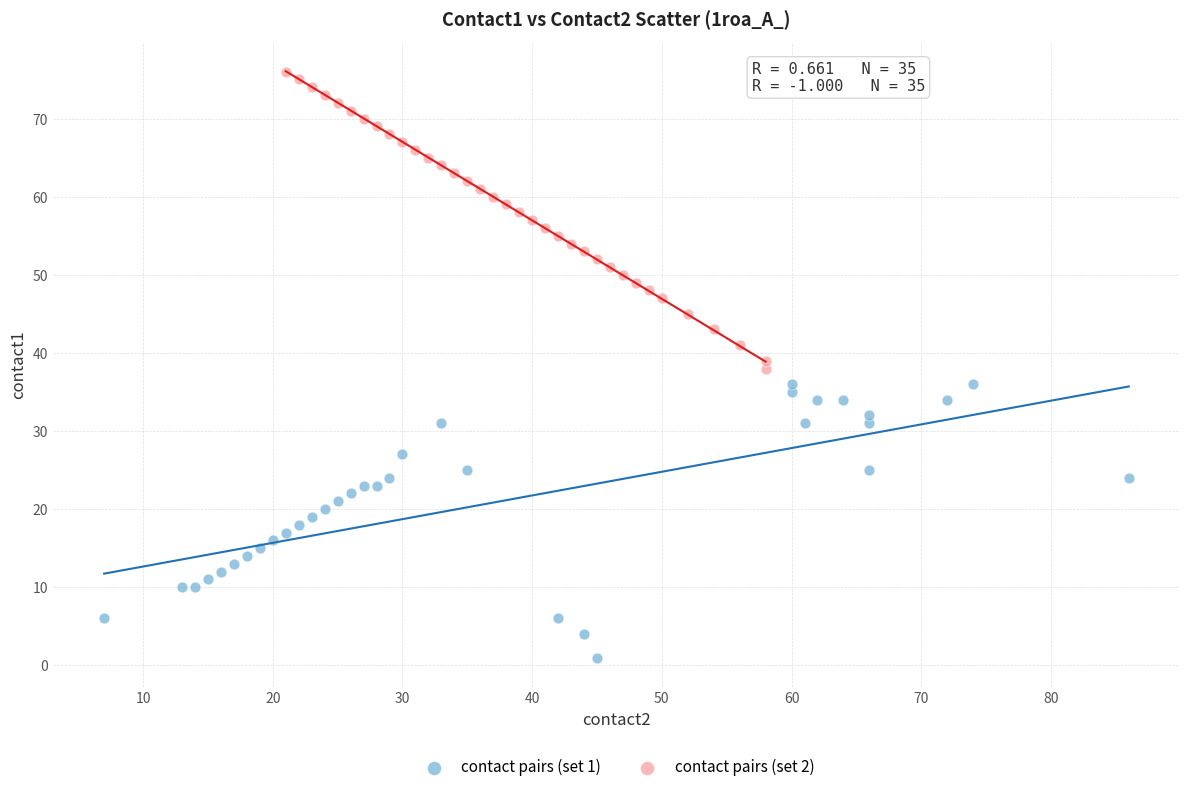

Which series has the widest spread of Y values?

contact pairs (set 2)